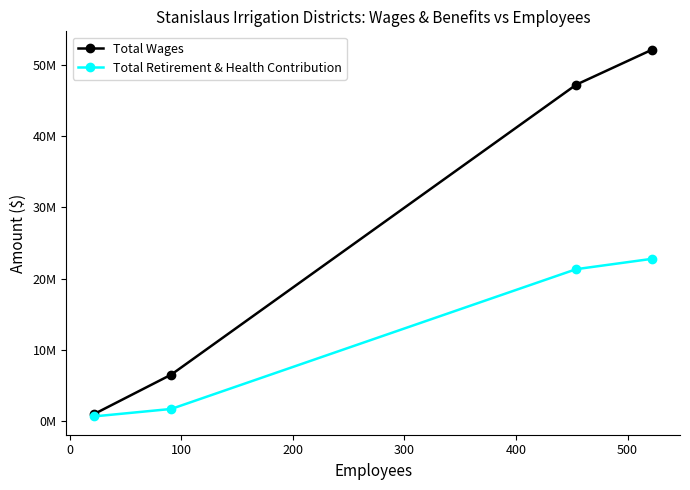

What are all the series names shown in the legend?

Total Wages, Total Retirement & Health Contribution